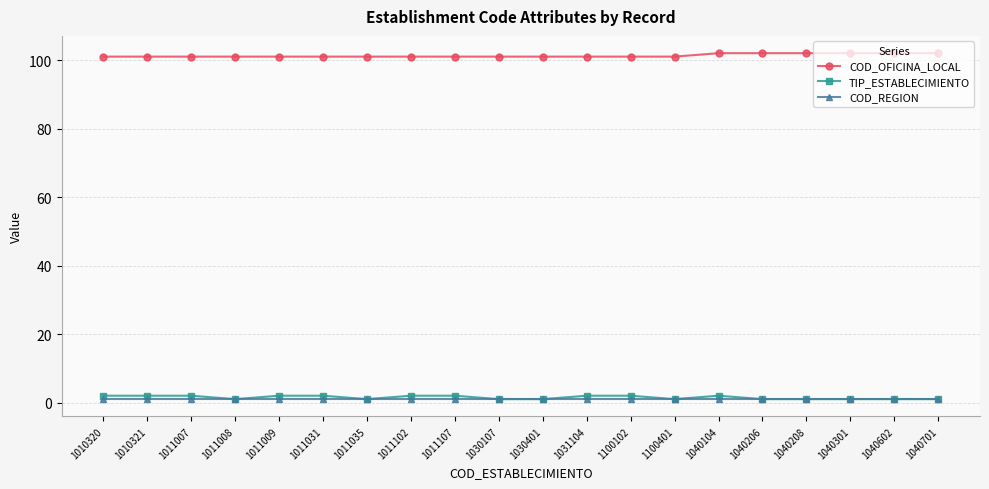

Count the number of categories in the chart.

20